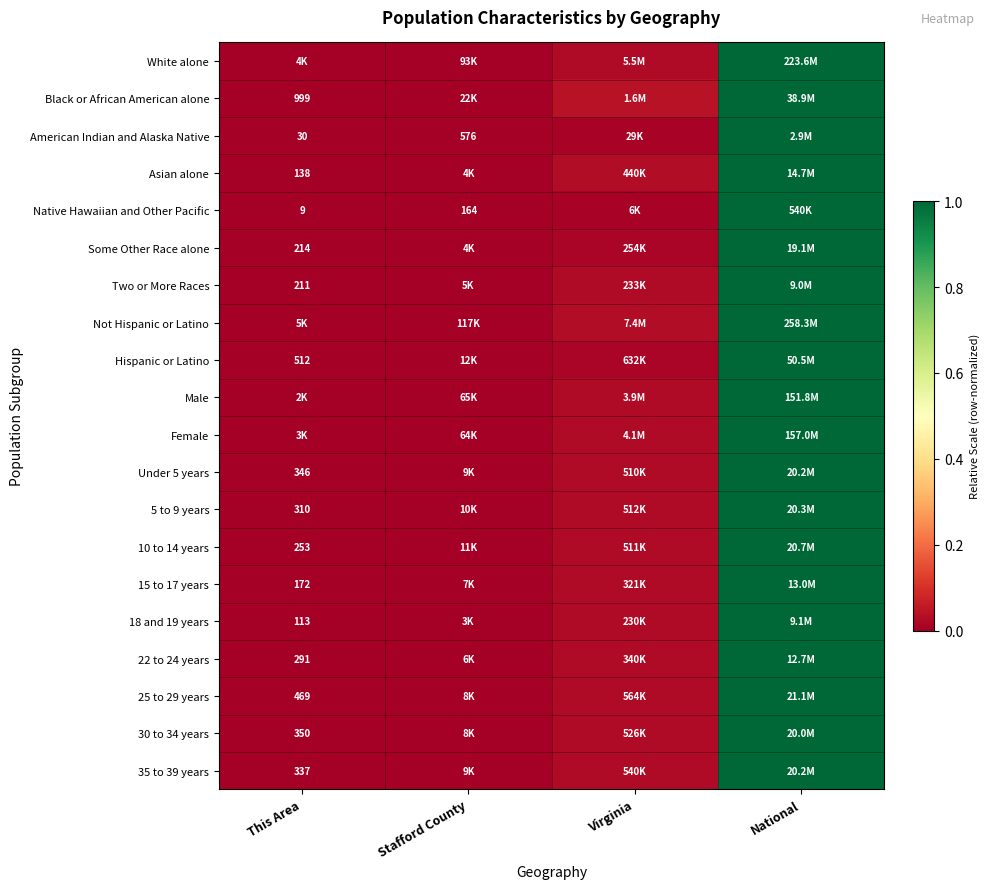

True or false: Native Hawaiian and Other Pacific has a value of 0.4 at National.

False